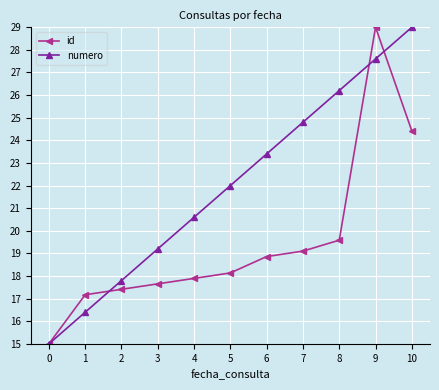

After their last crossing, which series has the higher values: id or numero?

numero